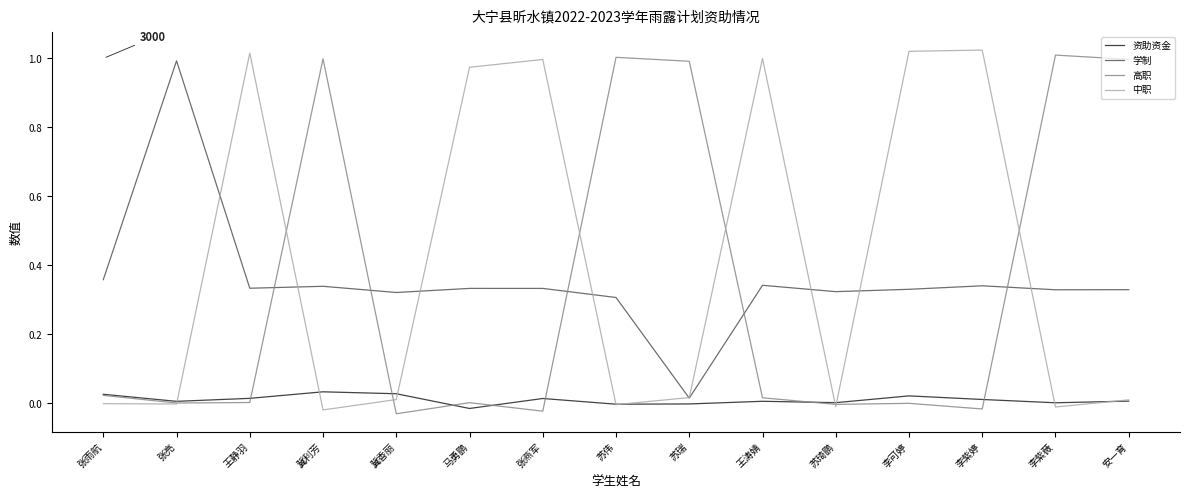

What is the sum of all 高职 values?

5.0